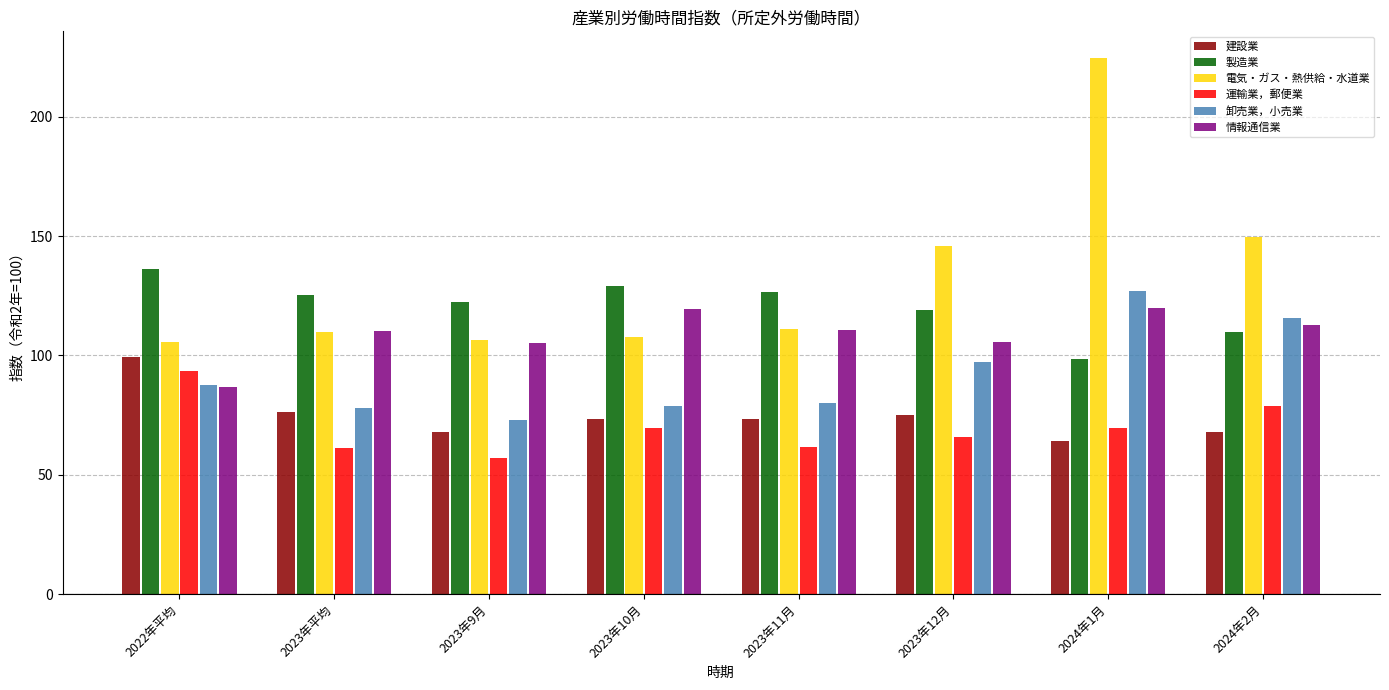

What is the difference between the second highest and minimum values in the 運輸業，郵便業 series?

21.7